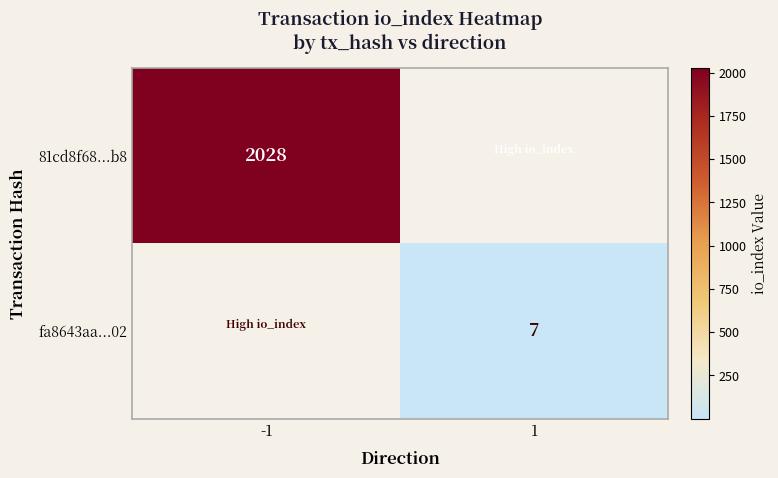

What is the total value across all series at 1?

7